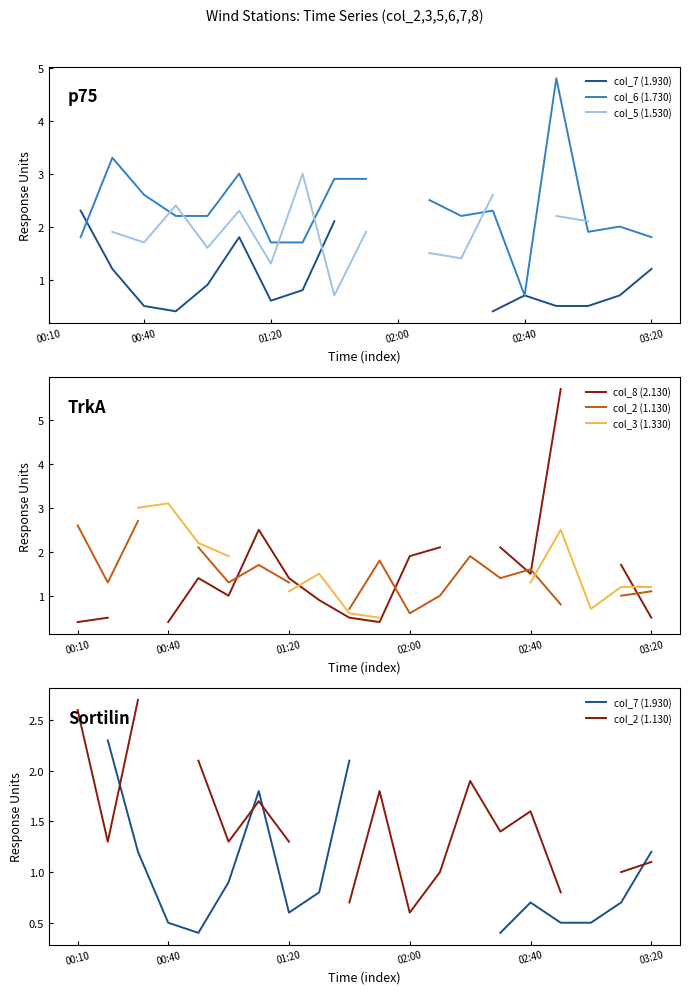

How many interior local valleys does the col_5 (1.530) series have?

5